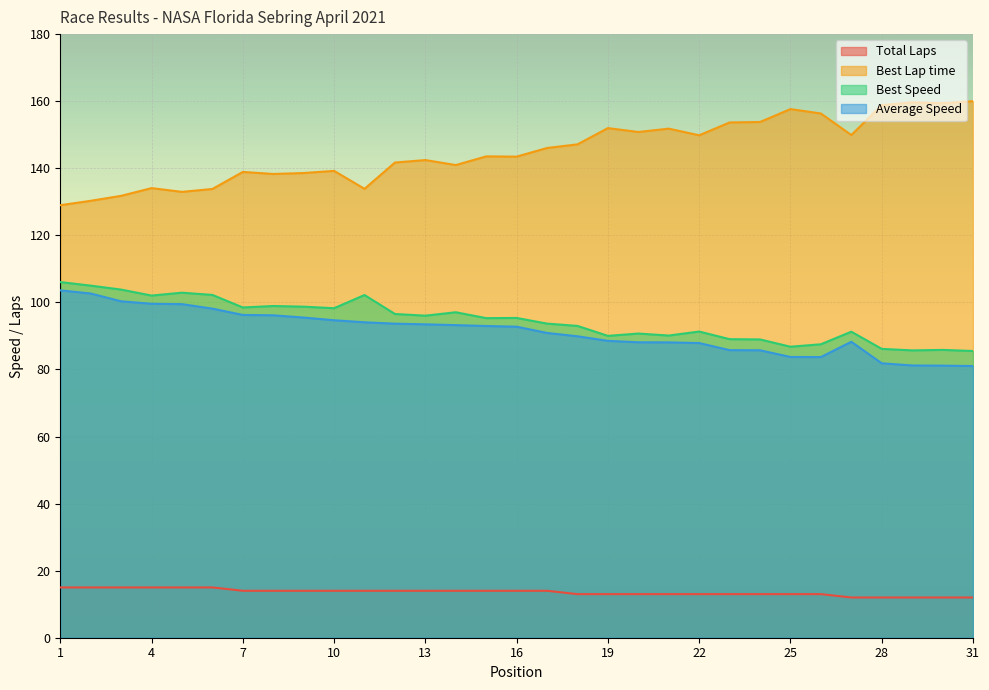

True or false: Average Speed and Best Speed cross at least once.

False